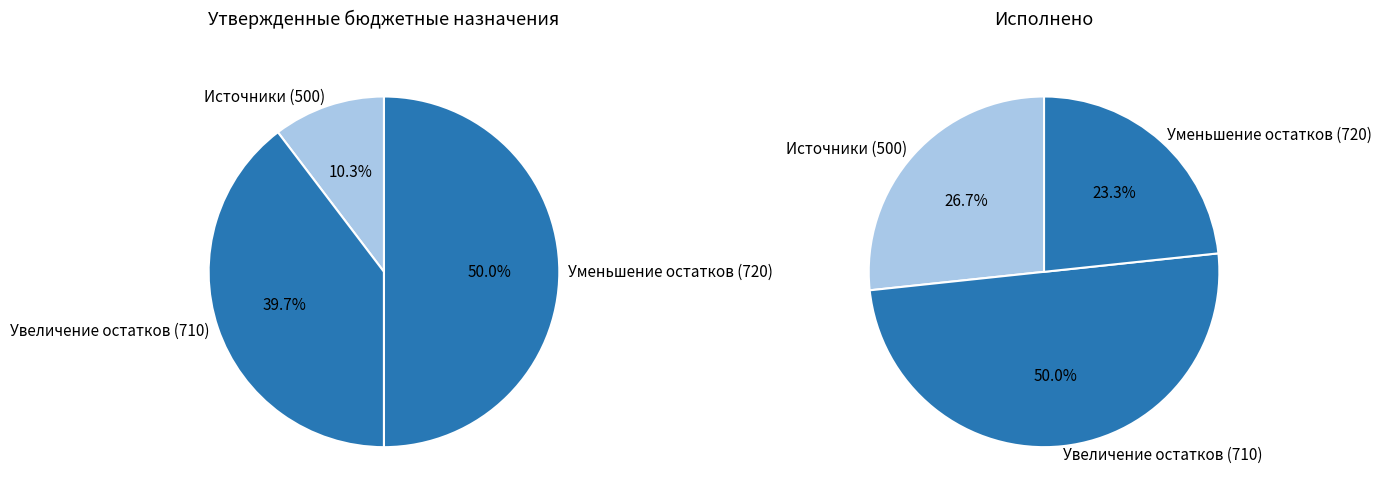

What is the smallest slice in the pie chart?

720